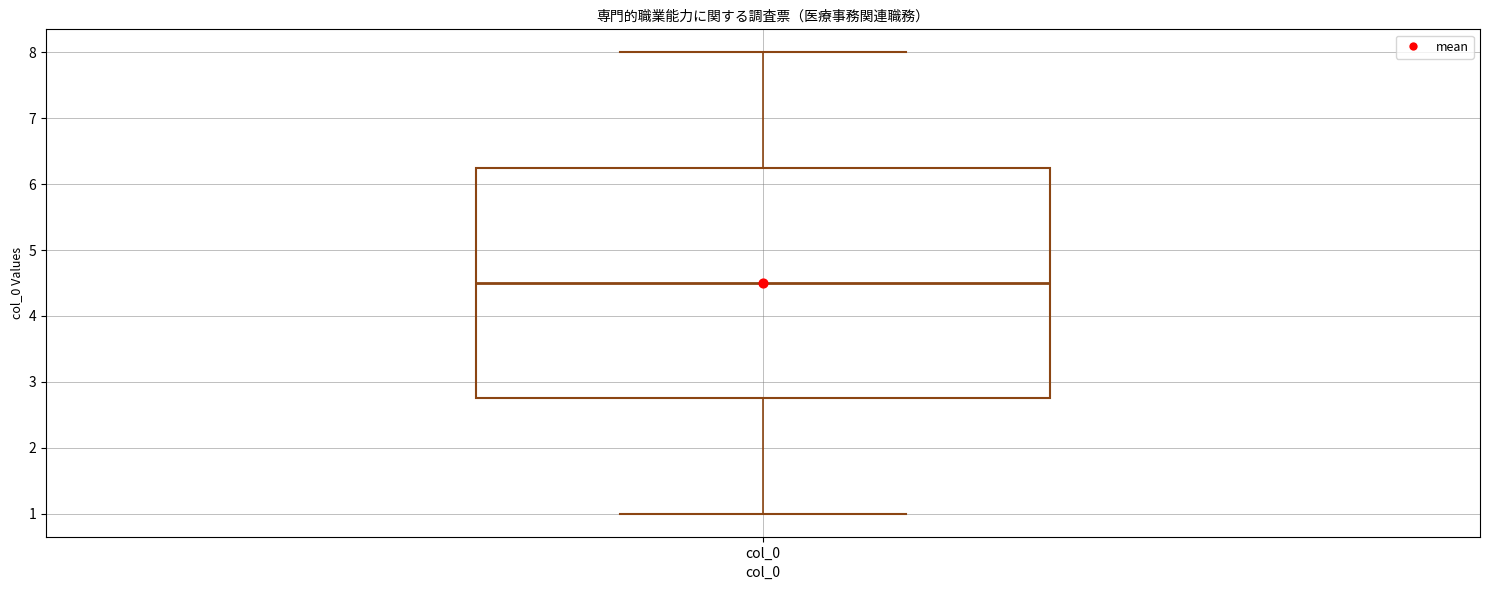

Read this box plot against the y-axis: the position of the median line, the range covered by the box, and the ends of both whiskers. The values are not printed on the chart, so give them approximately, as read against the axis.

median 4.5, box 2.8 to 6.3, whiskers 1.0 to 8.0